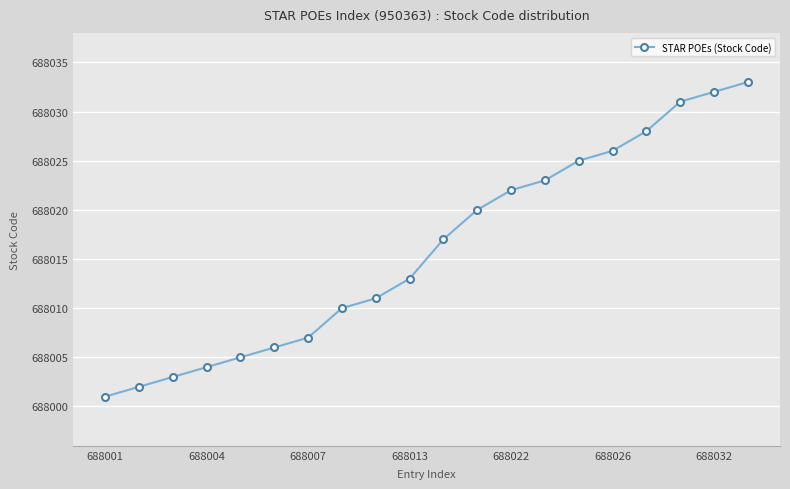

True or false: the data has more than 1 interior local peaks.

False